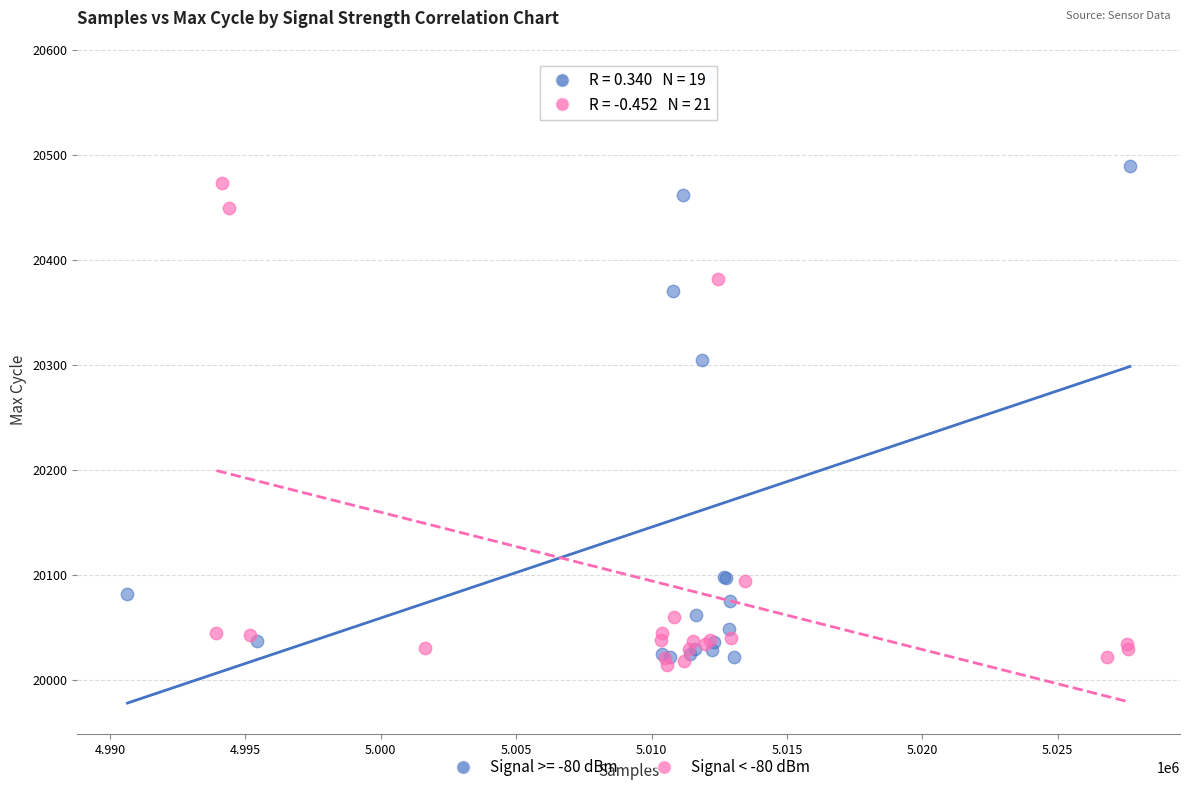

Which series has the largest Y range (max minus min)?

Signal >= -80 dBm